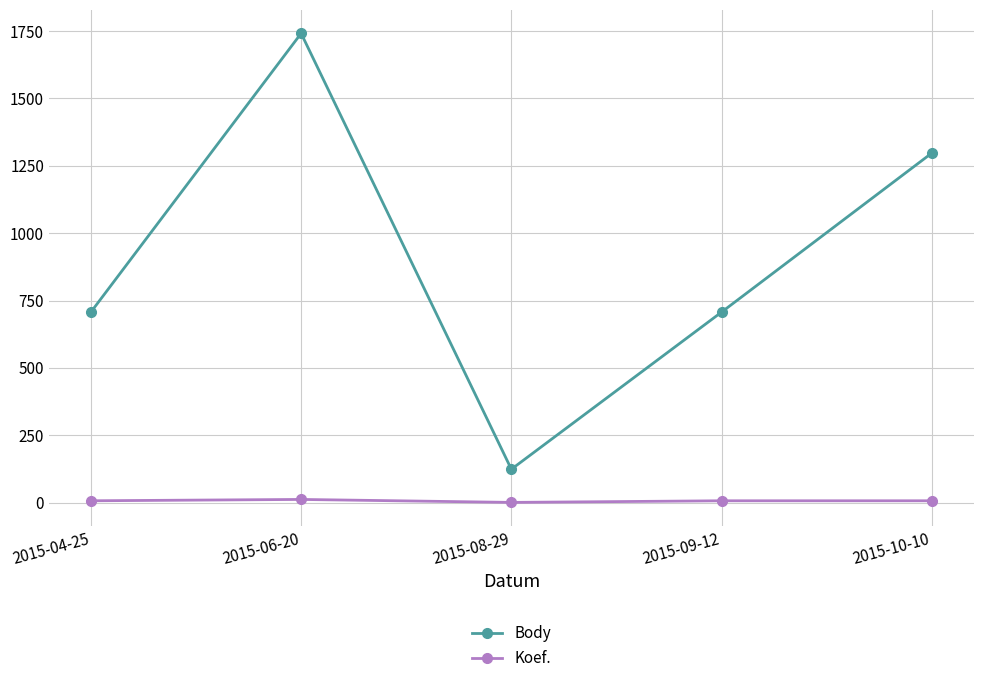

Is this an area chart (filled region under the line)?

No